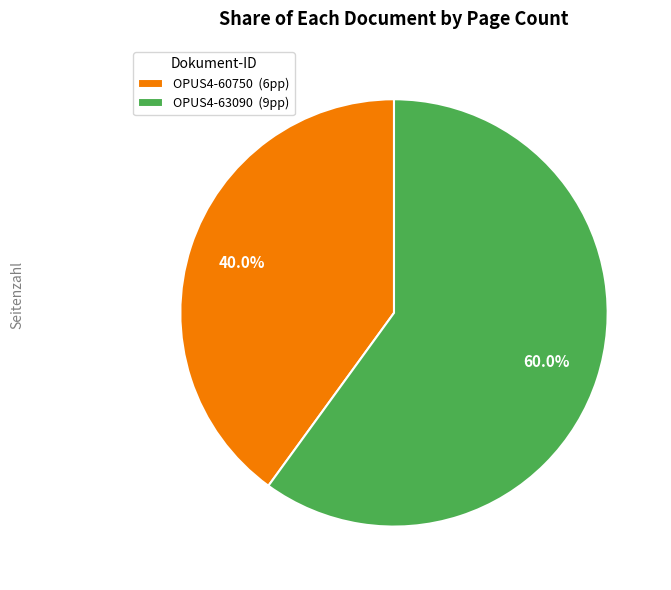

Does OPUS4-63090 account for over 50% of the chart?

Yes